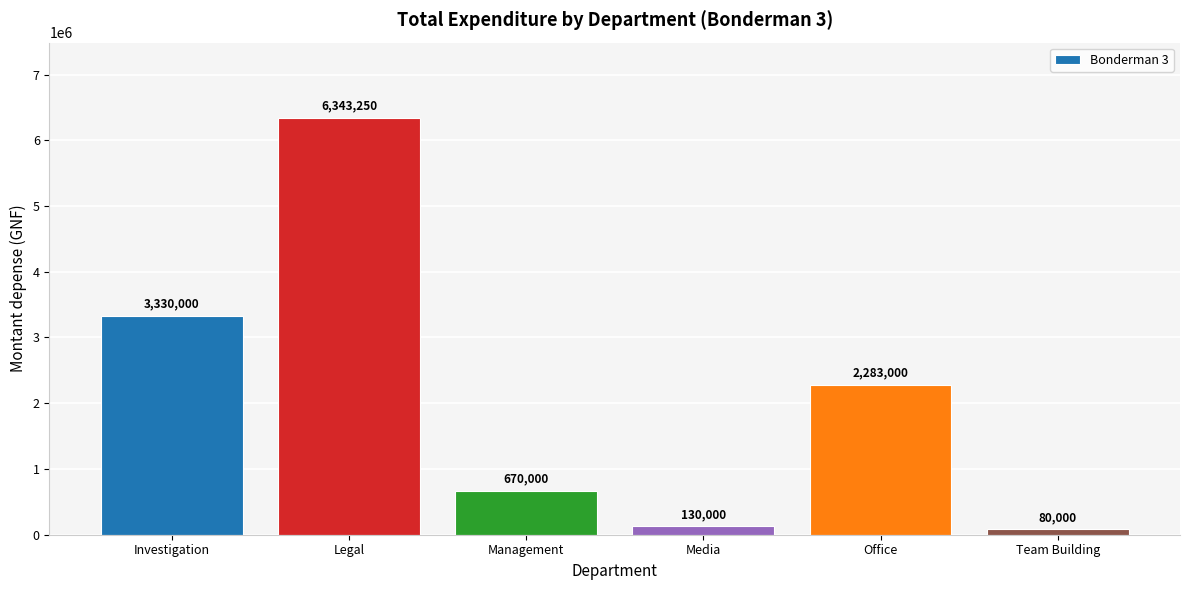

Rank the categories by value from highest to lowest.

Legal, Investigation, Office, Management, Media, Team Building